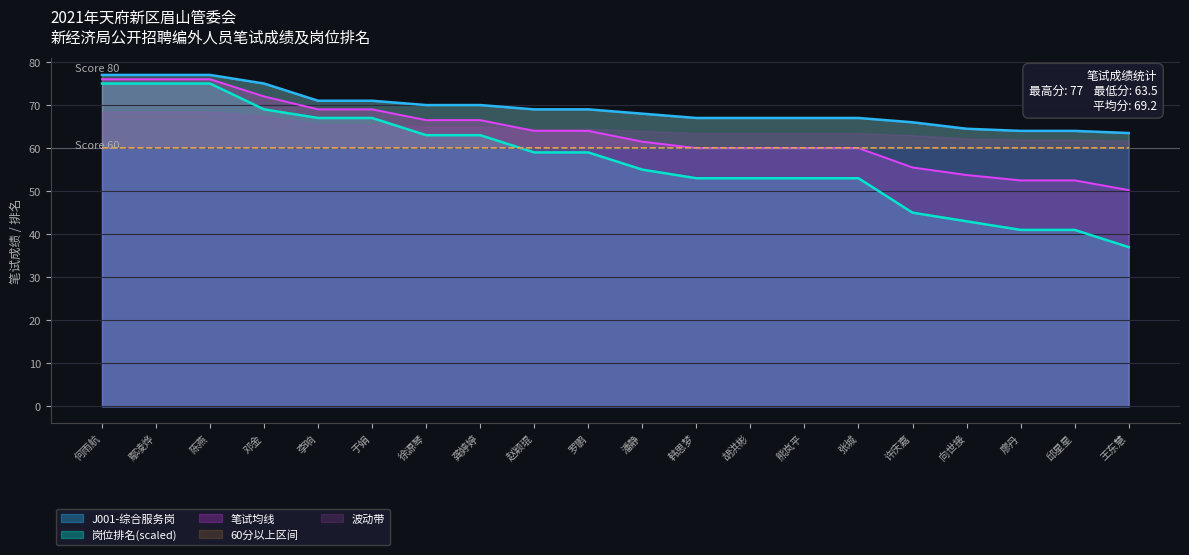

True or false: J001-综合服务岗 has a value of 64.0 at 邱星星.

True